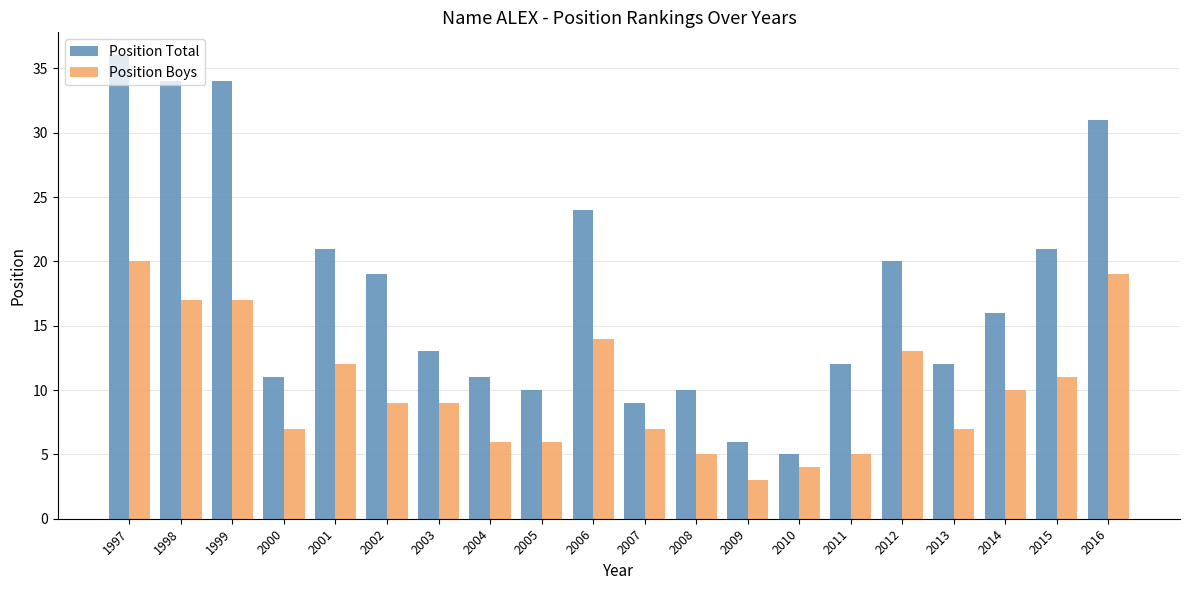

What are all the series names shown in the legend?

Position Total, Position Boys